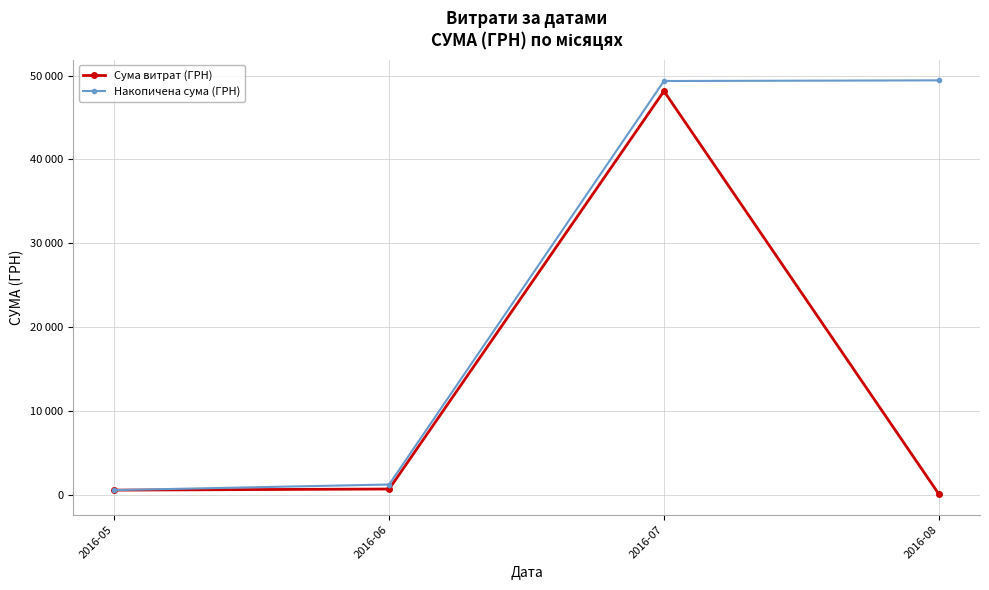

Is this an area chart (filled region under the line)?

No